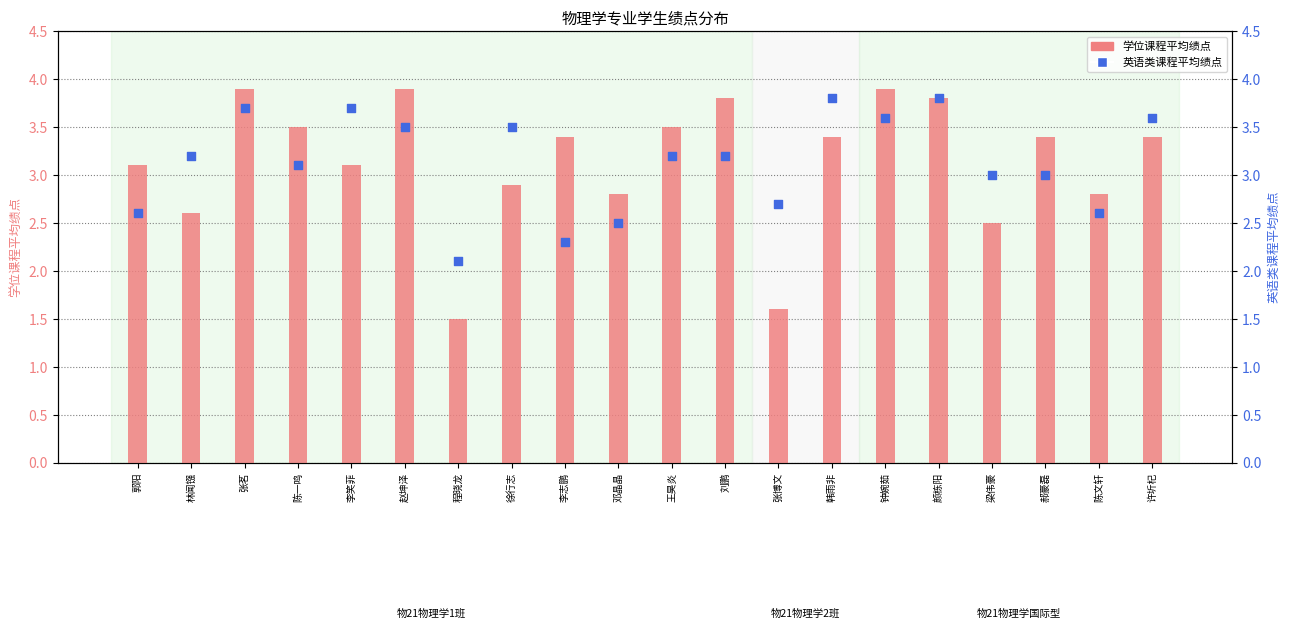

Which series has the largest total across all categories?

学位课程平均绩点